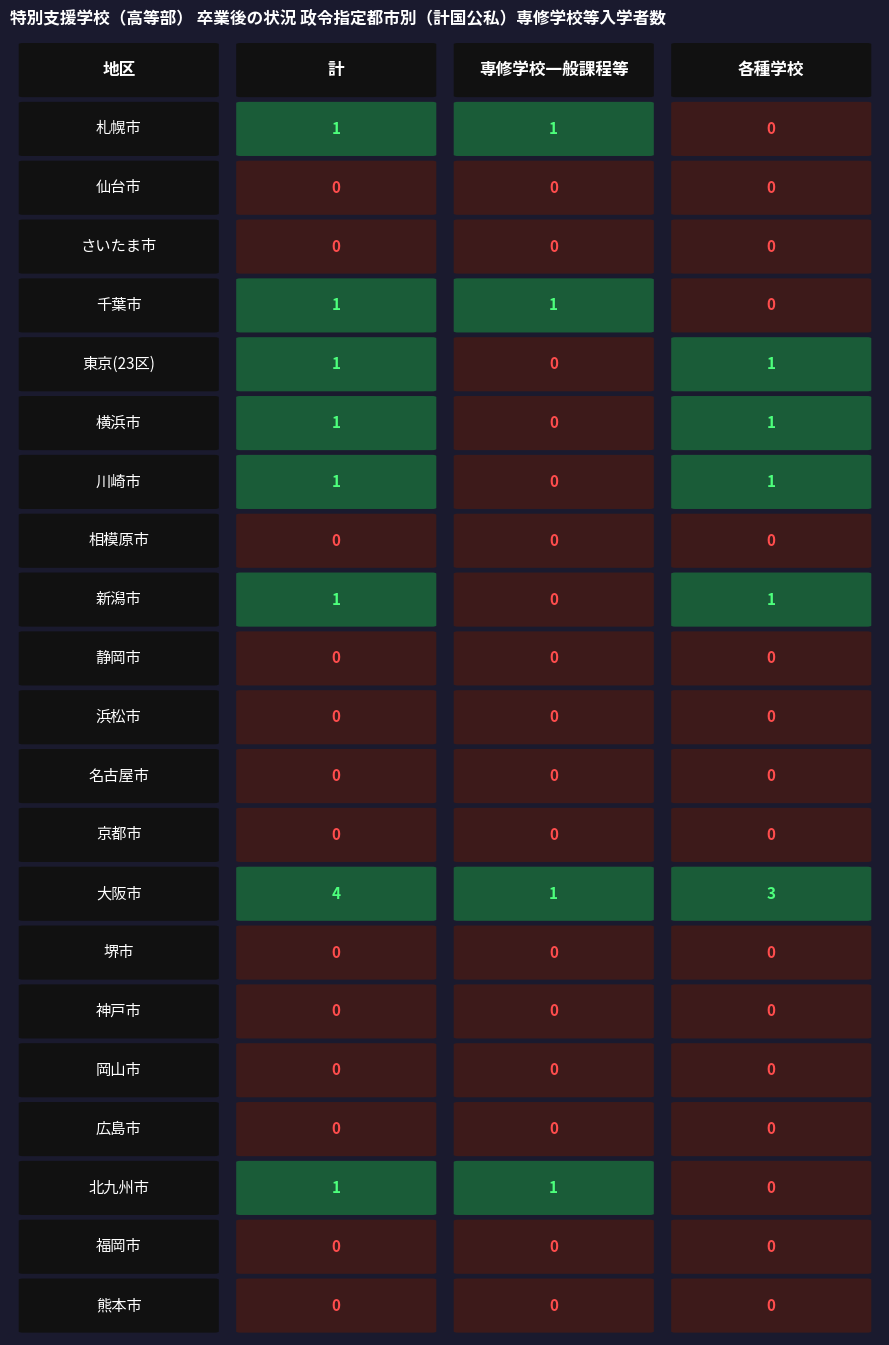

Is it true that 各種学校 equals 0 at 3?

True